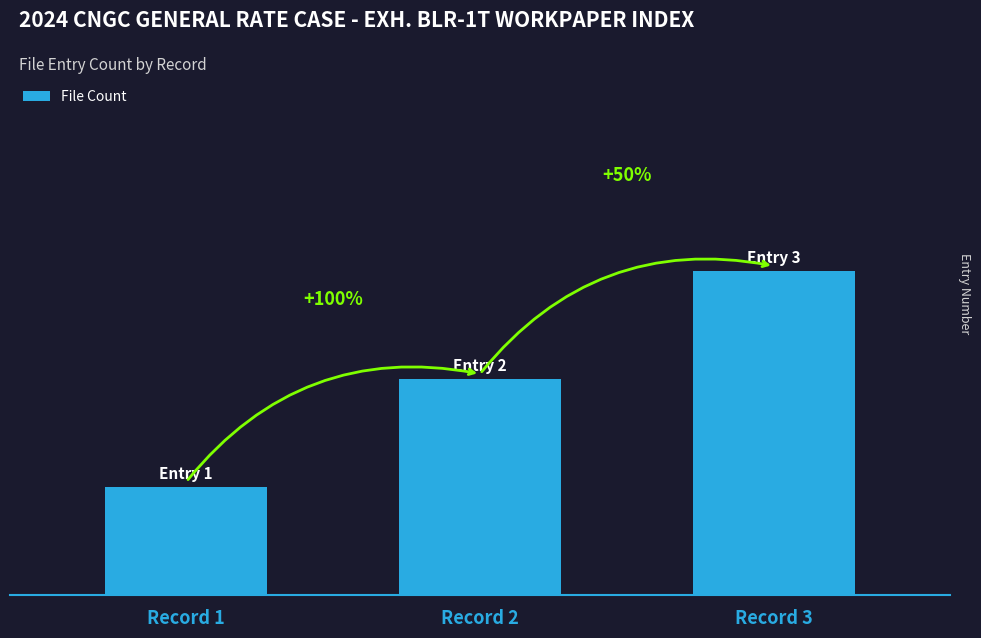

Where is the data nearest to the value 2?

Record 2